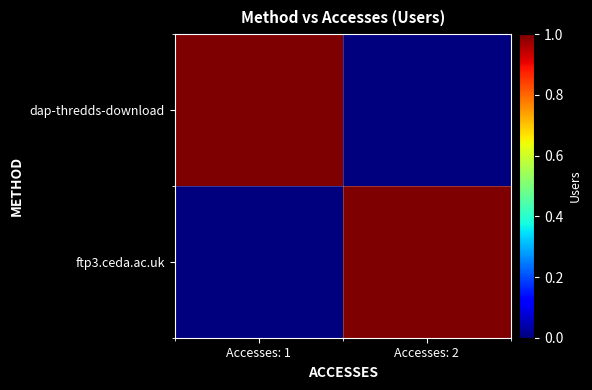

Which series has the largest range (max minus min)?

dap-thredds-download